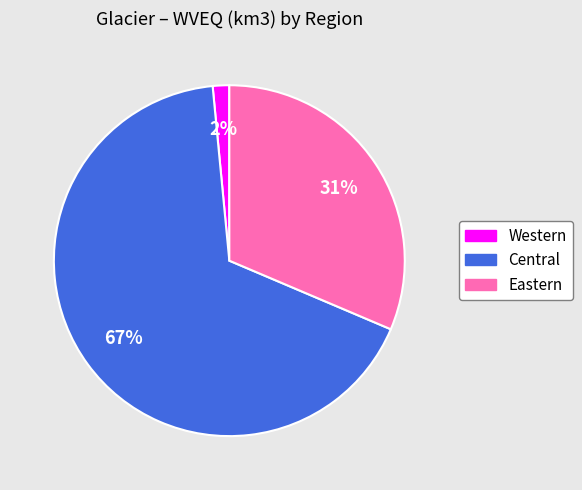

What is the smallest slice in the pie chart?

Western